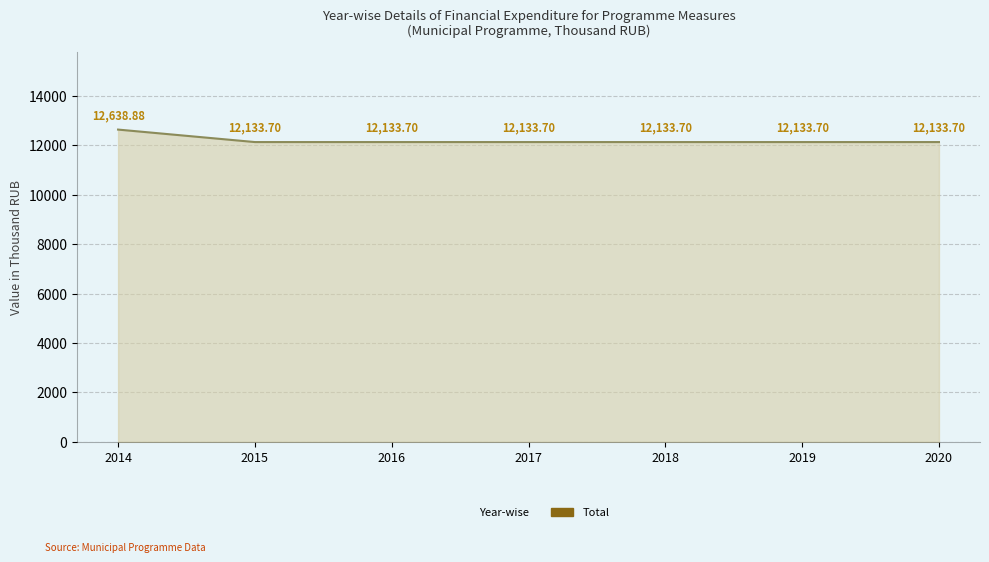

What is the value of the 5th point from the left?

12133.7